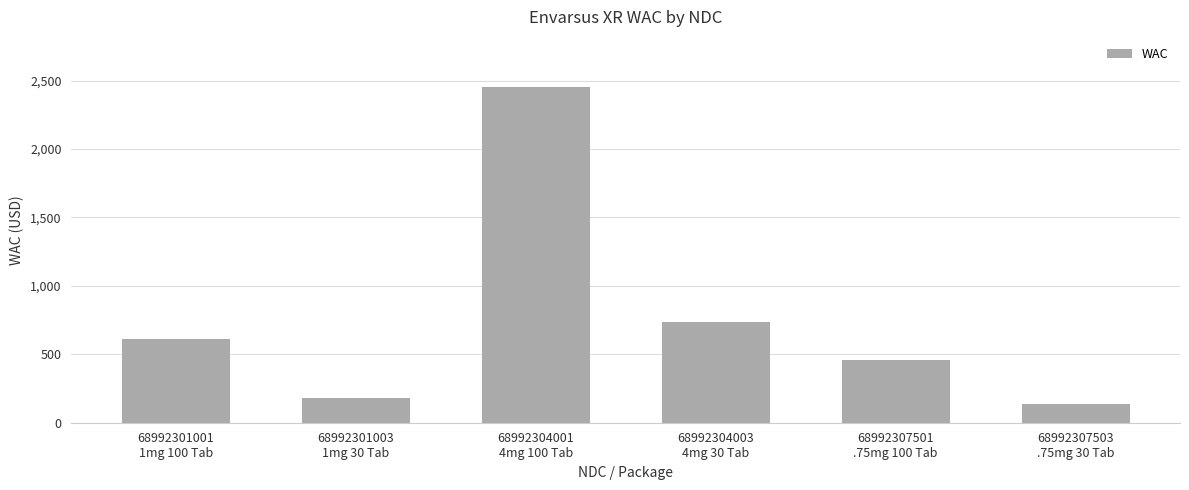

Rank the categories by value from lowest to highest.

68992307503
.75mg 30 Tab, 68992301003
1mg 30 Tab, 68992307501
.75mg 100 Tab, 68992301001
1mg 100 Tab, 68992304003
4mg 30 Tab, 68992304001
4mg 100 Tab